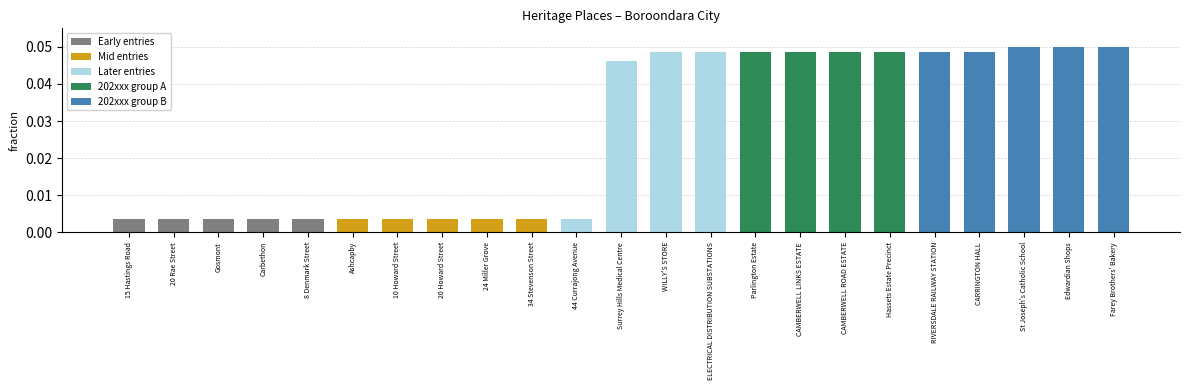

How many bars are there in total?

23